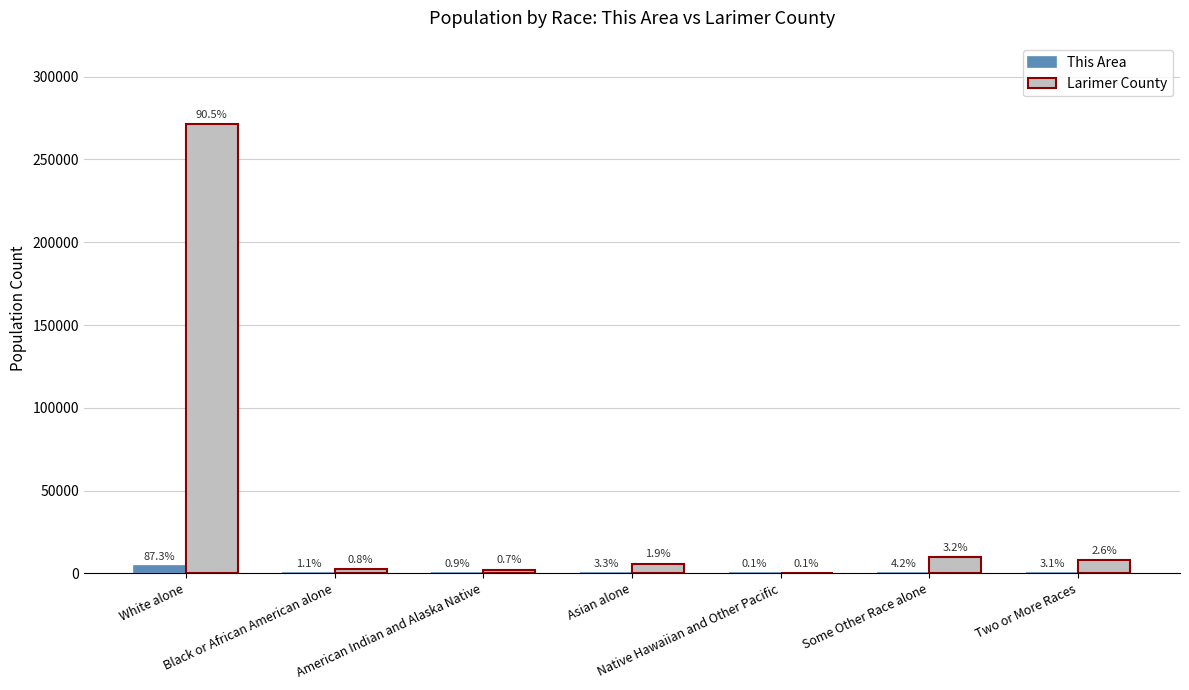

Are the bars horizontal?

No